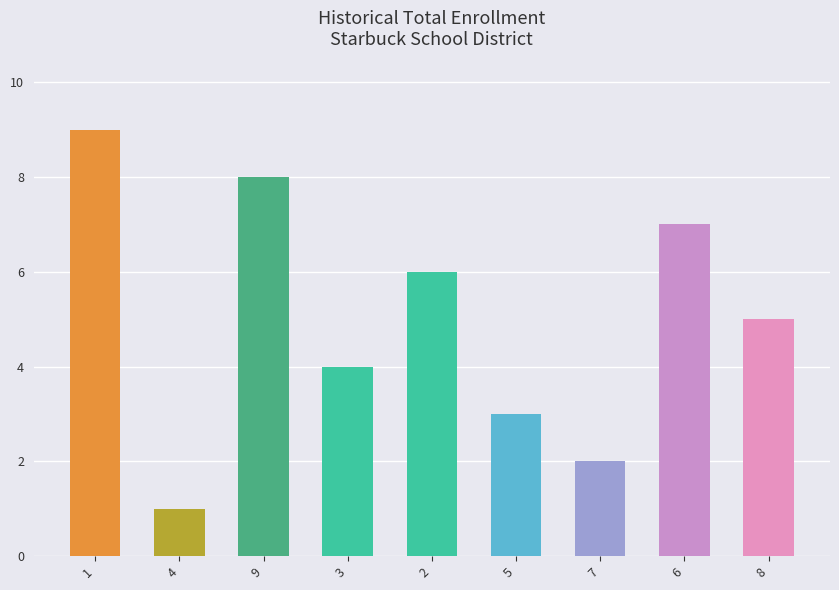

The value at 3 is 7. True or false?

False